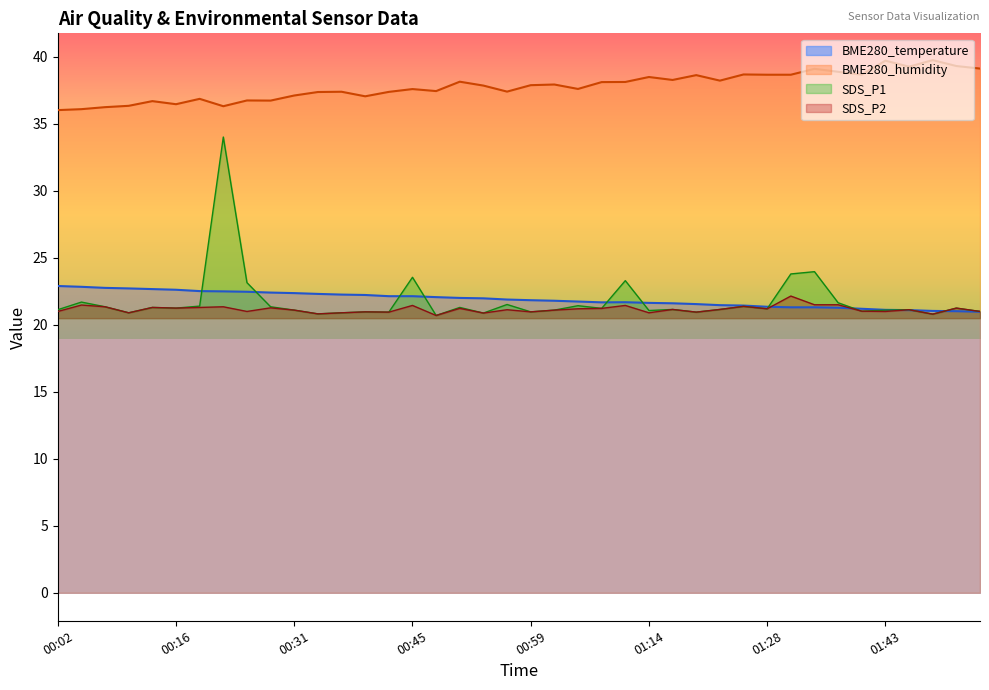

What is the sum of the BME280_humidity values at 00:25 and 01:40?

75.4